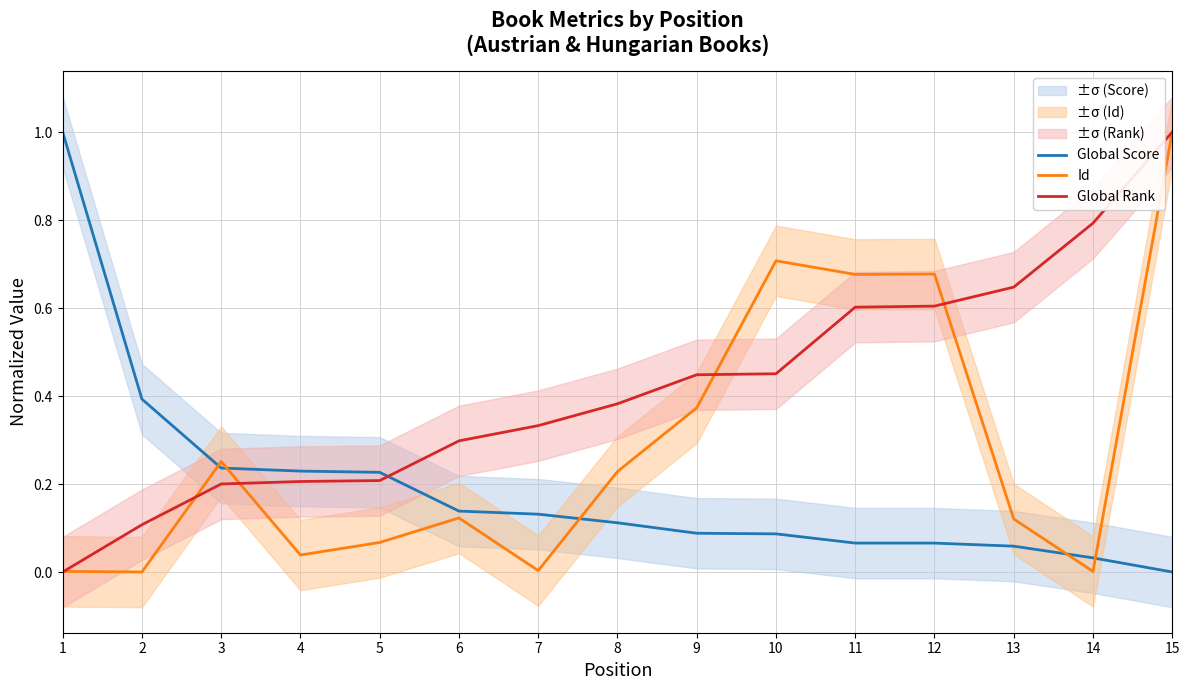

How many lines are shown in the chart?

3